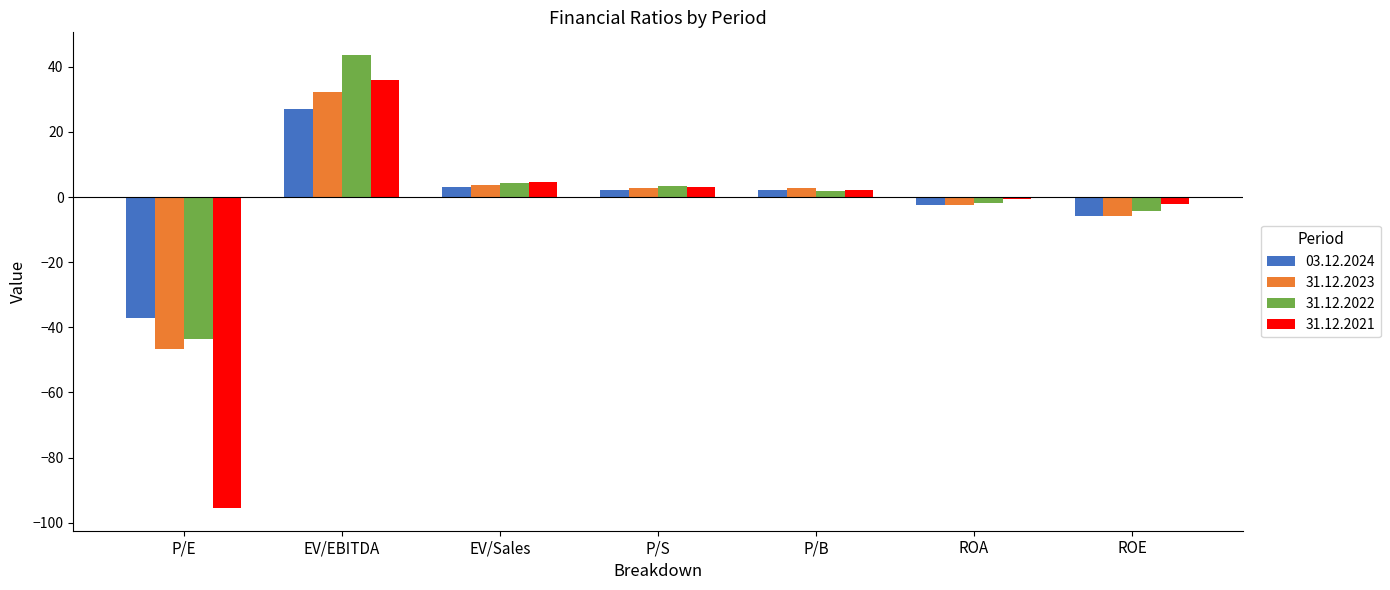

What is the value of the 03.12.2024 bar at the 4th from the left?

2.3